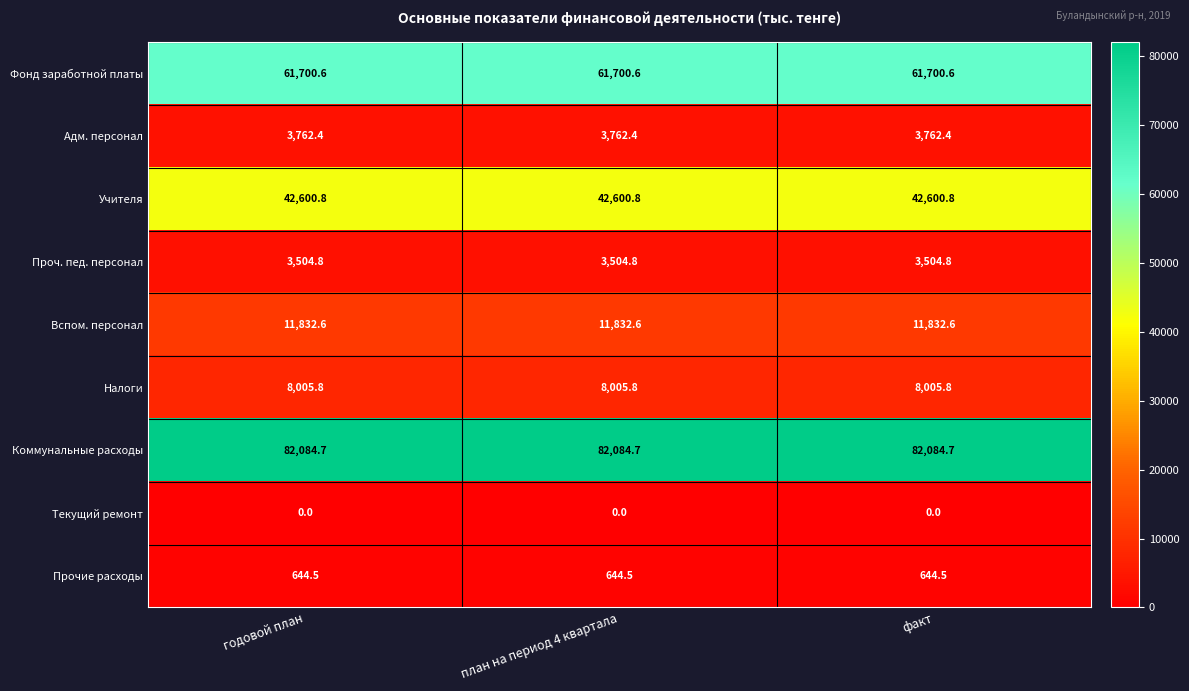

What is the maximum value for Налоги?

8005.8